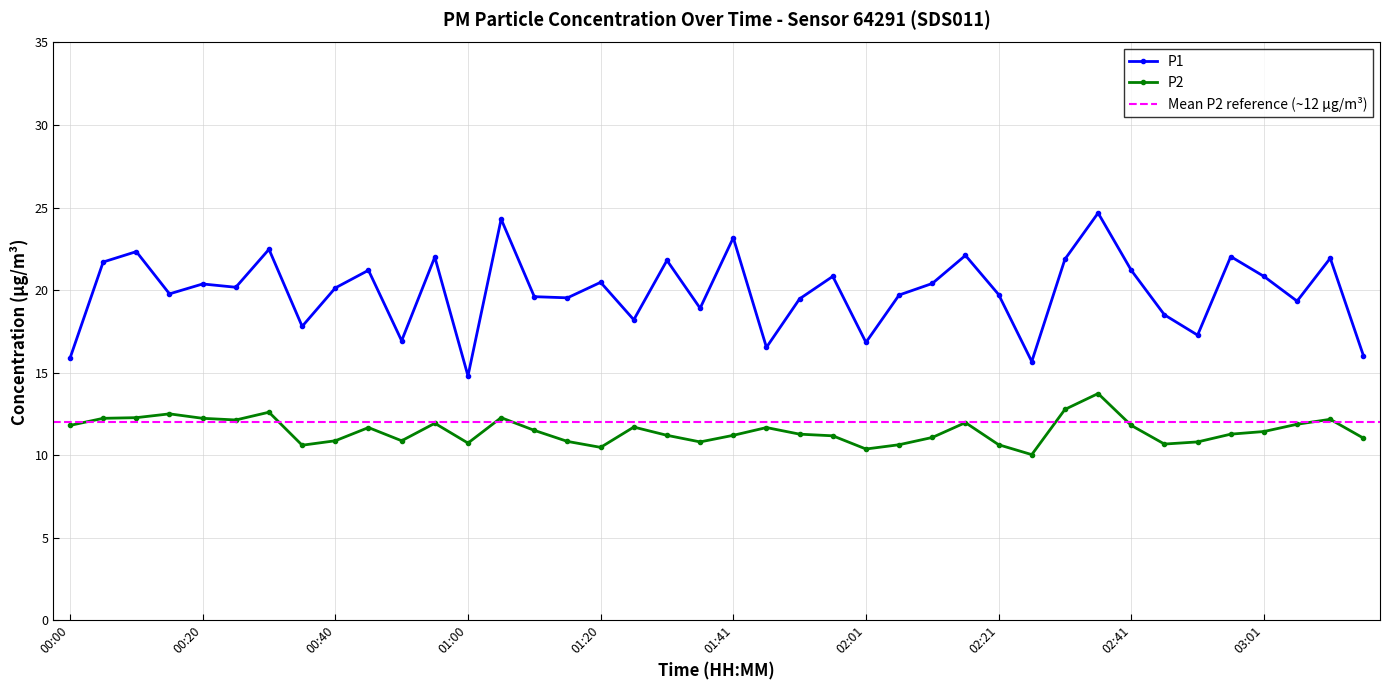

Rank the series at 00:05 from highest to lowest value.

P1, P2